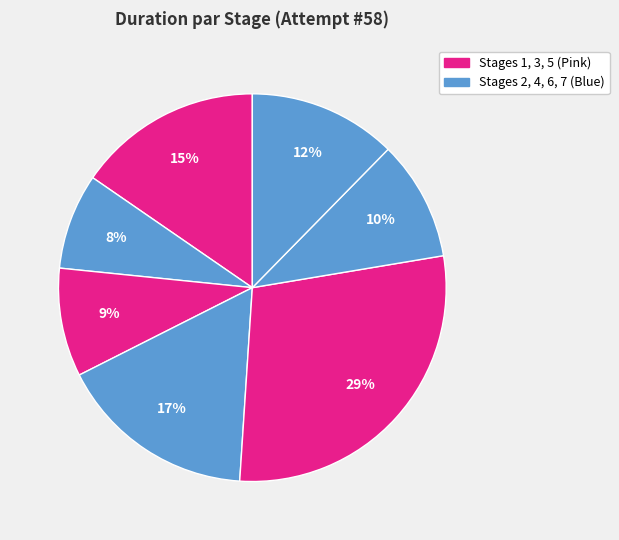

How many slices are in this pie chart?

7